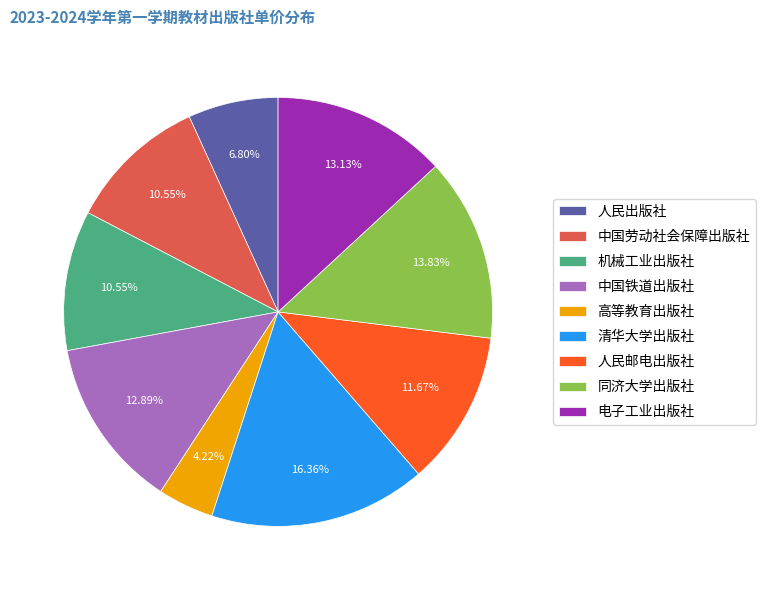

True or false: 中国铁道出版社 accounts for 3% of the total.

False